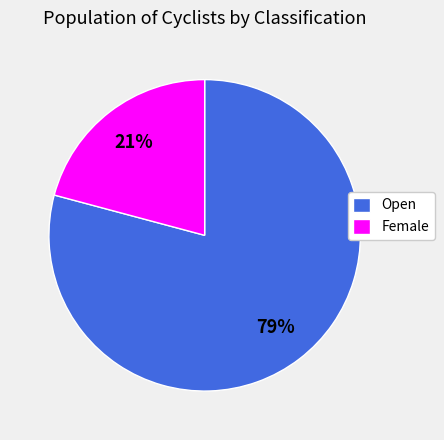

Count the number of slices in the pie.

2